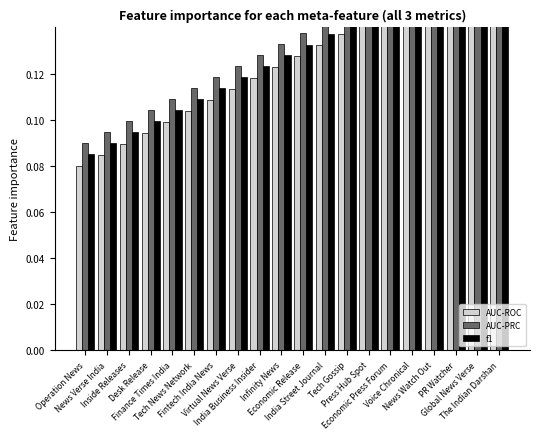

List the series in order of their peak value, highest first.

AUC-PRC, f1, AUC-ROC